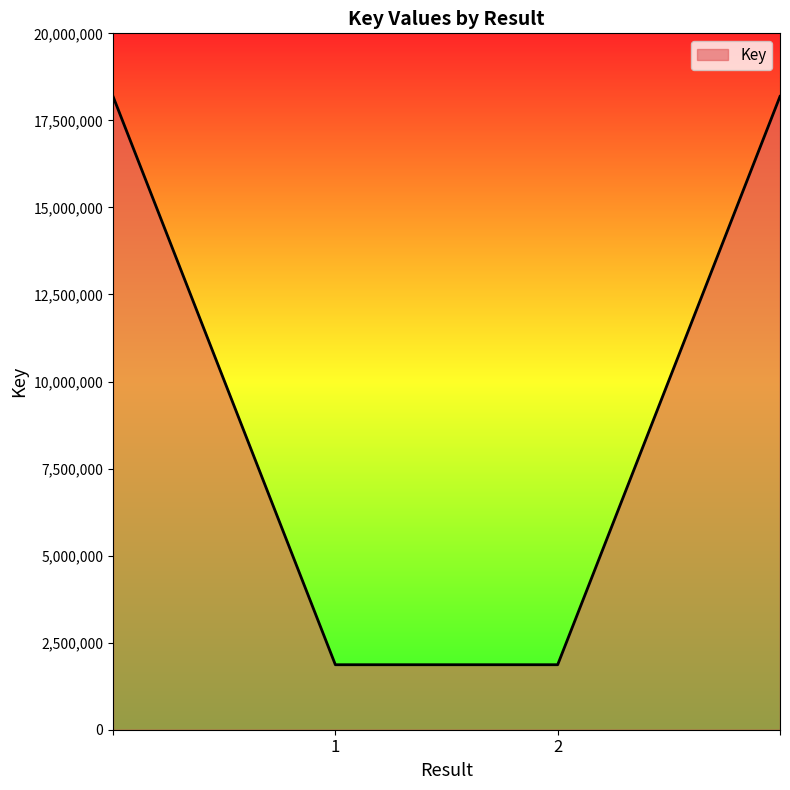

True or false: there are more than 2 points higher than both neighbors.

False